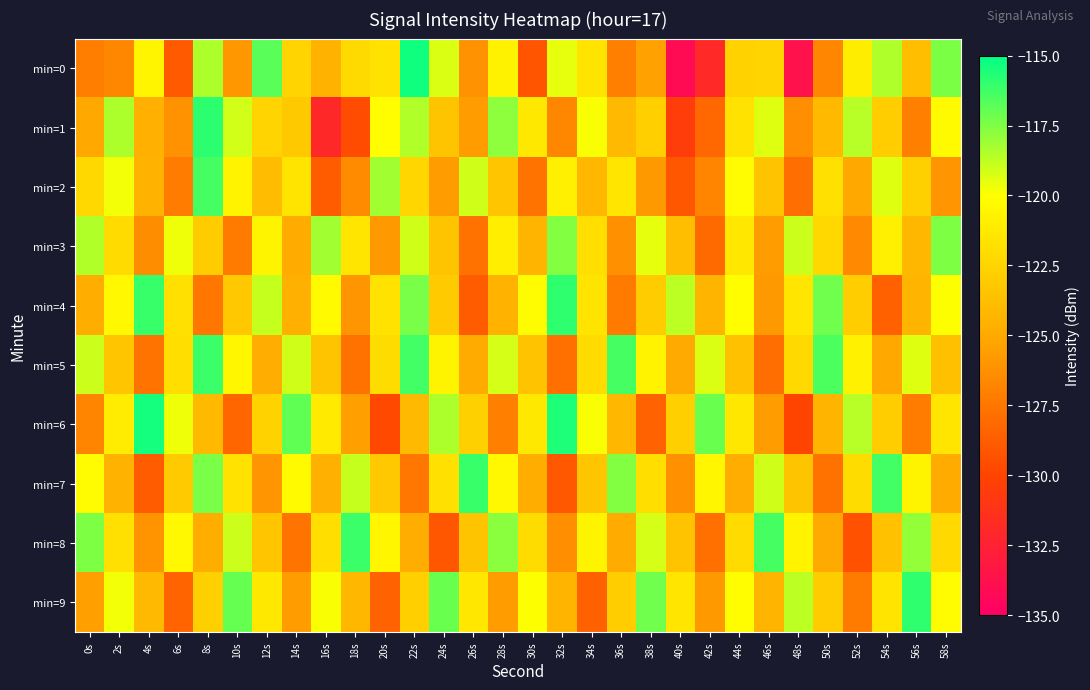

List the series in order of their peak value, lowest first.

min=3, min=2, min=5, min=8, min=7, min=4, min=9, min=1, min=6, min=0